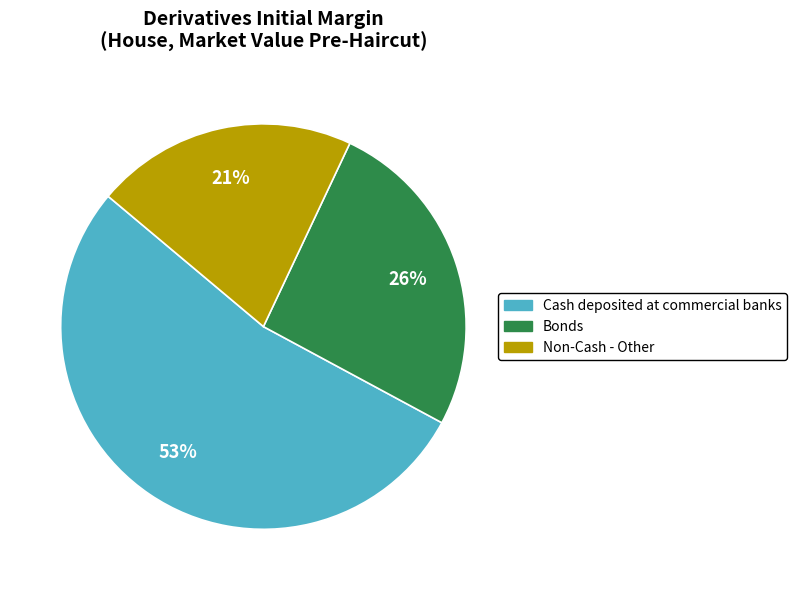

To the nearest percent, what percentage of the pie is Cash deposited at commercial banks?

53%